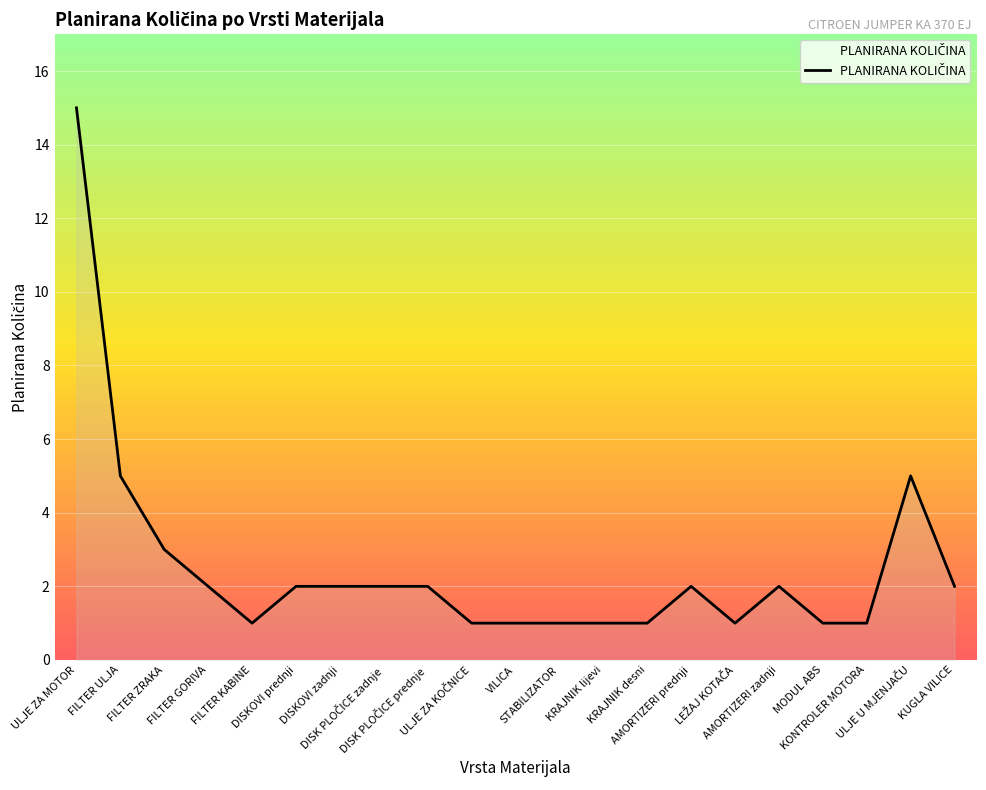

The chart shows a value of 4 at ULJE ZA MOTOR. True or false?

False